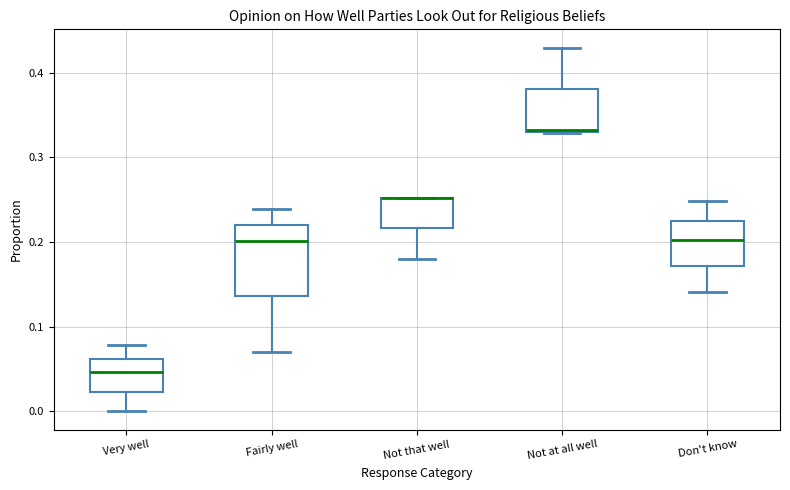

Where does the upper whisker of the box for Not at all well end on the y-axis? The values are not printed on the chart, so give them approximately, as read against the axis.

0.43